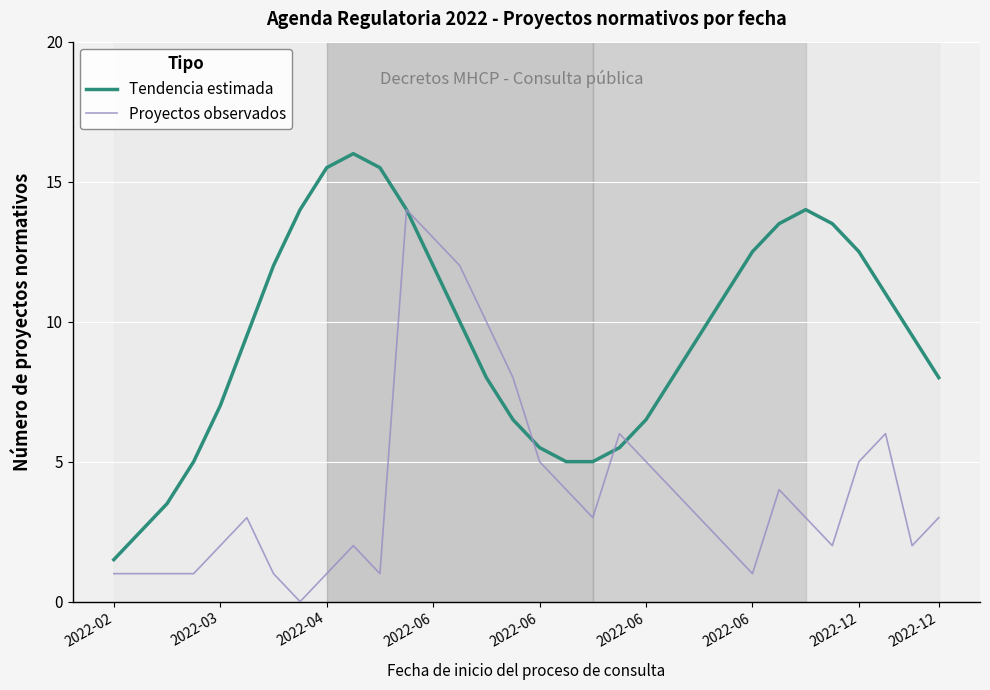

What is the greatest value displayed?

16.0